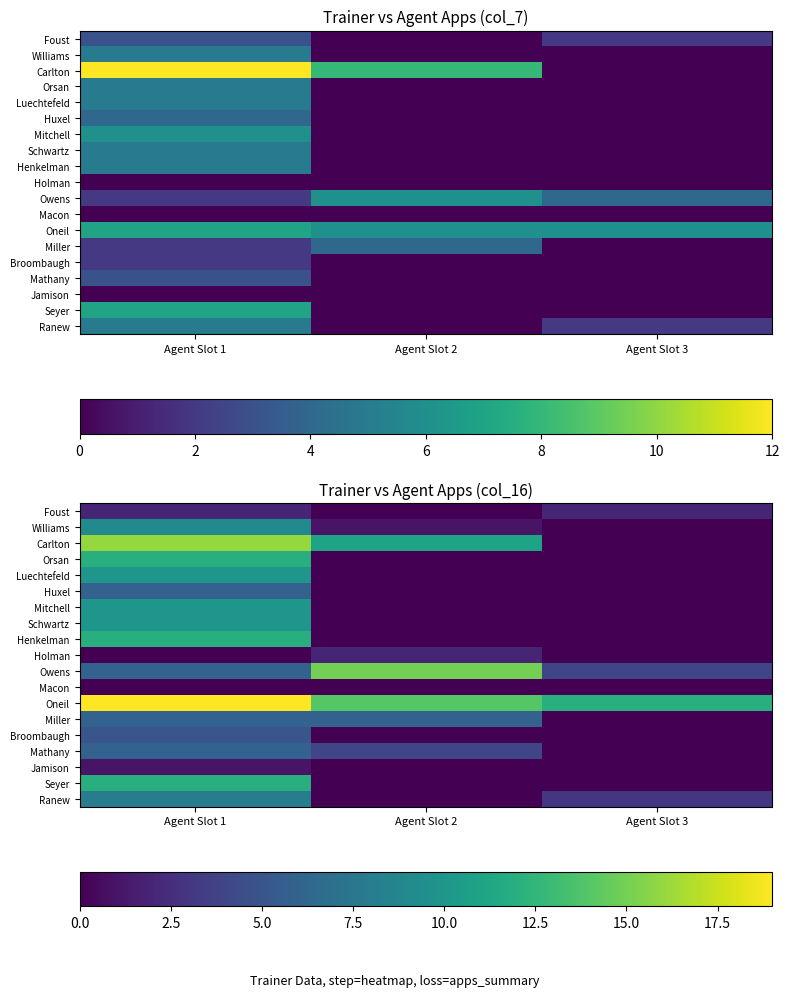

True or false: Owens has a value of 26 at Agent Slot 2.

False